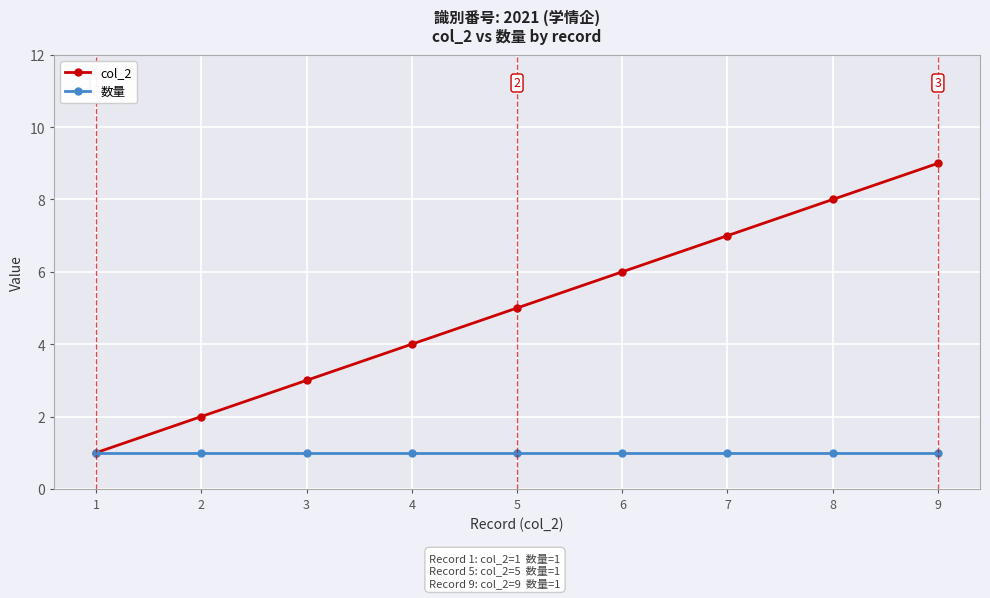

The col_2 series shows 0 at 1. True or false?

False